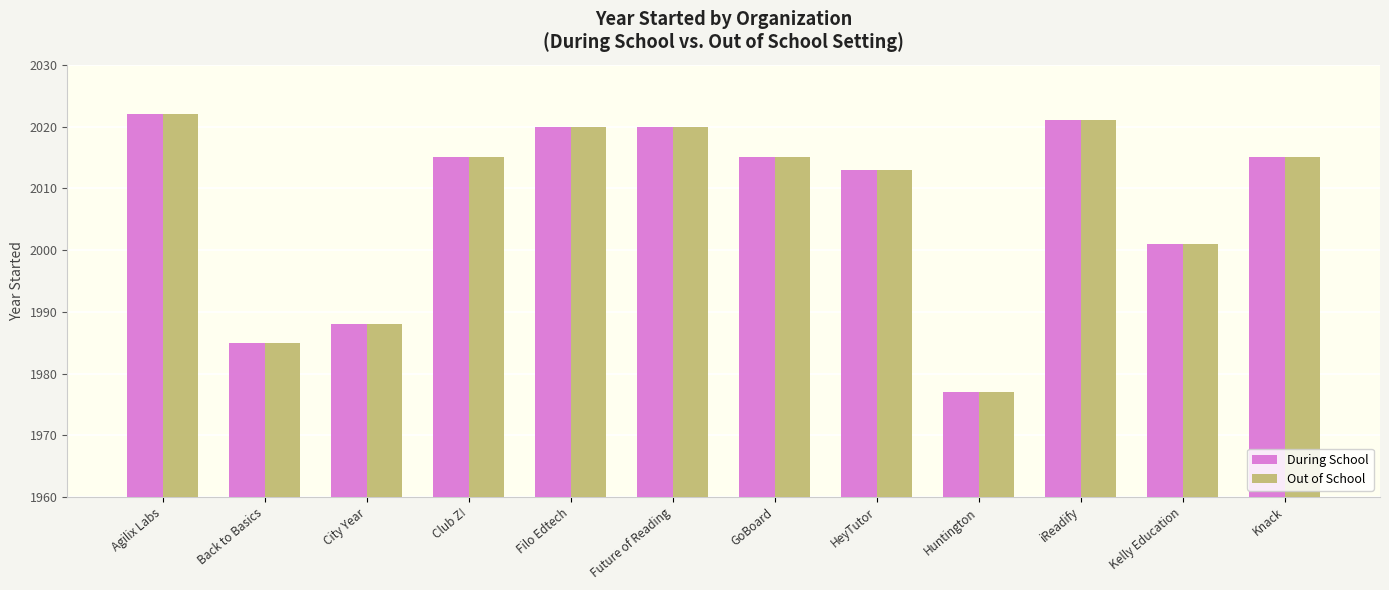

Reading left to right, extract all data points from this chart.

During School: 2022	1985	1988	2015	2020	2020	2015	2013	1977	2021	2001	2015
Out of School: 2022	1985	1988	2015	2020	2020	2015	2013	1977	2021	2001	2015